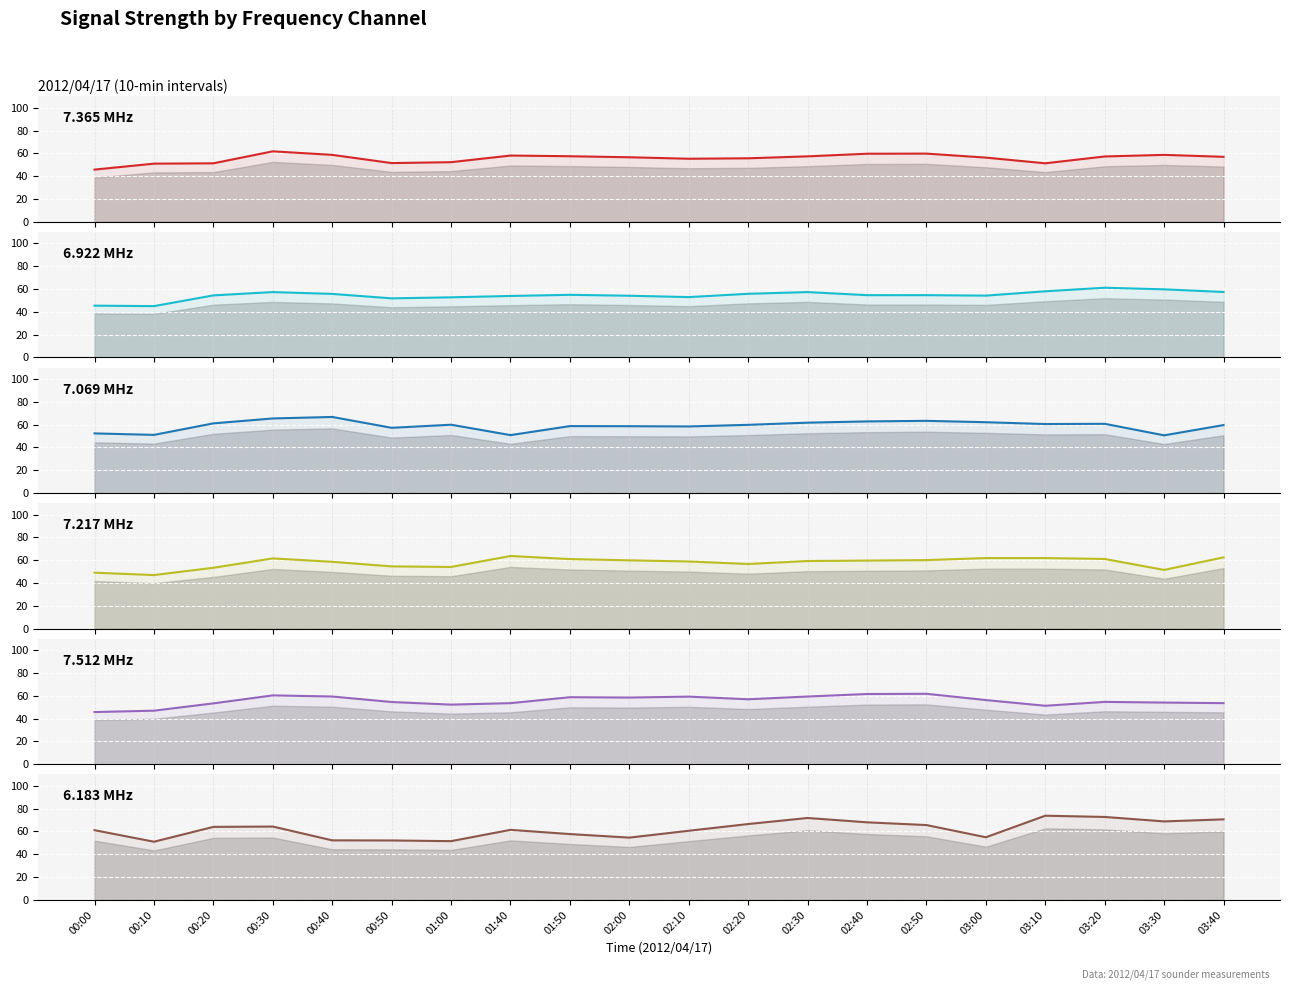

What is the lowest value of the 7.512 MHz series?

45.8